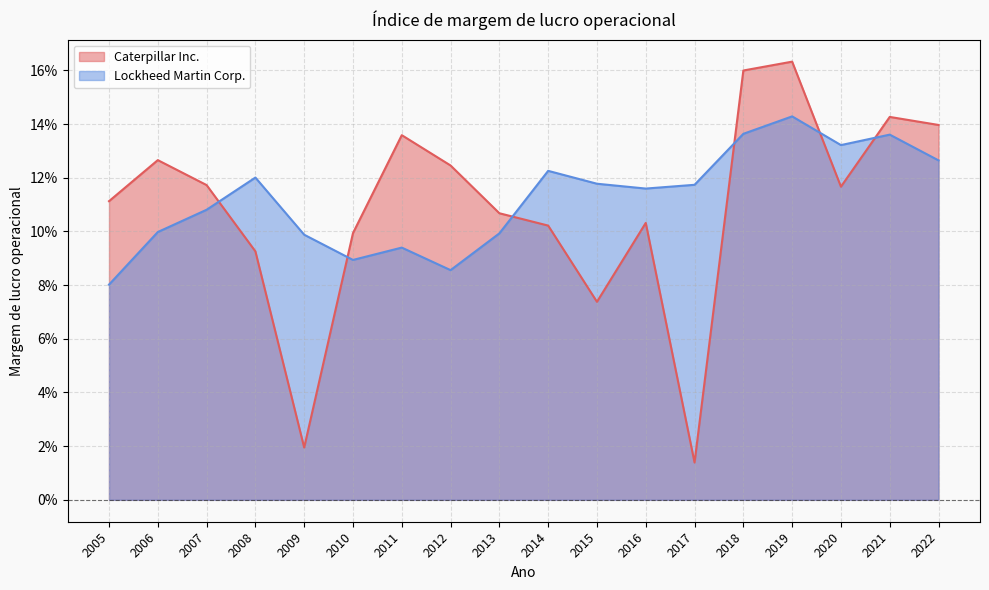

Rank the series by their maximum value, from lowest to highest.

Lockheed Martin Corp., Caterpillar Inc.